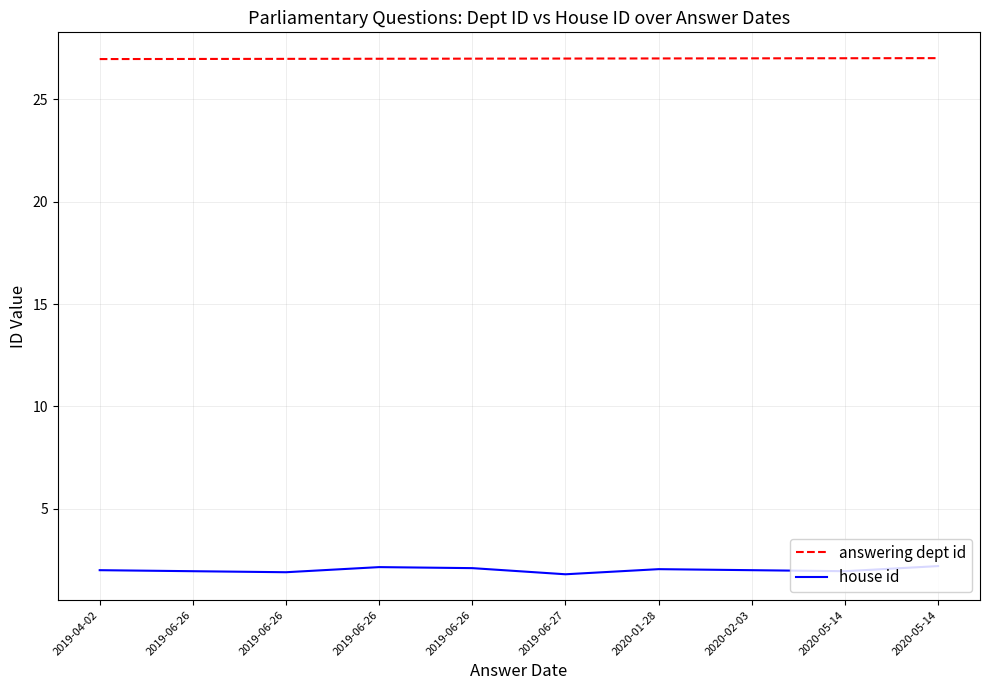

What is the value of the answering dept id point at the 7th from the left?

27.0